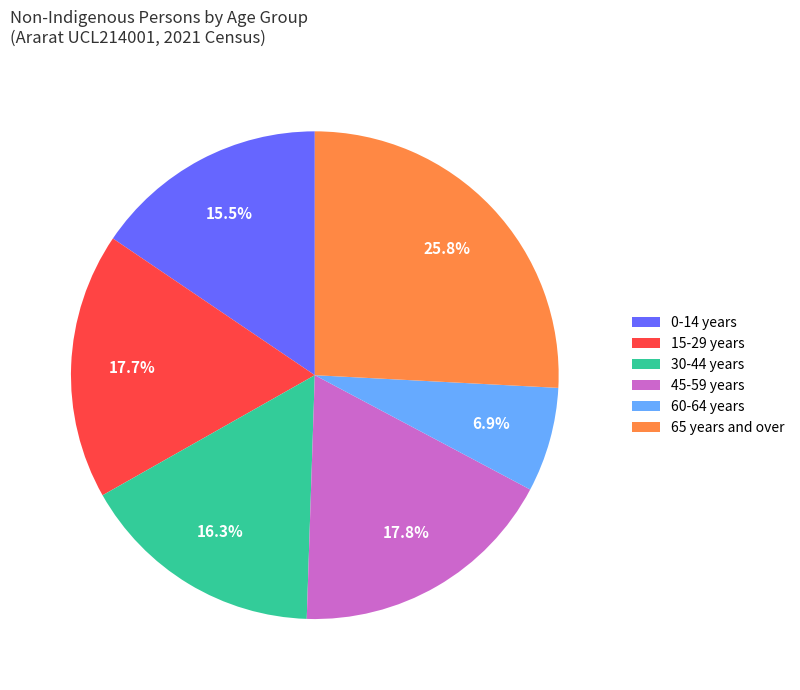

How many slices are in this pie chart?

6